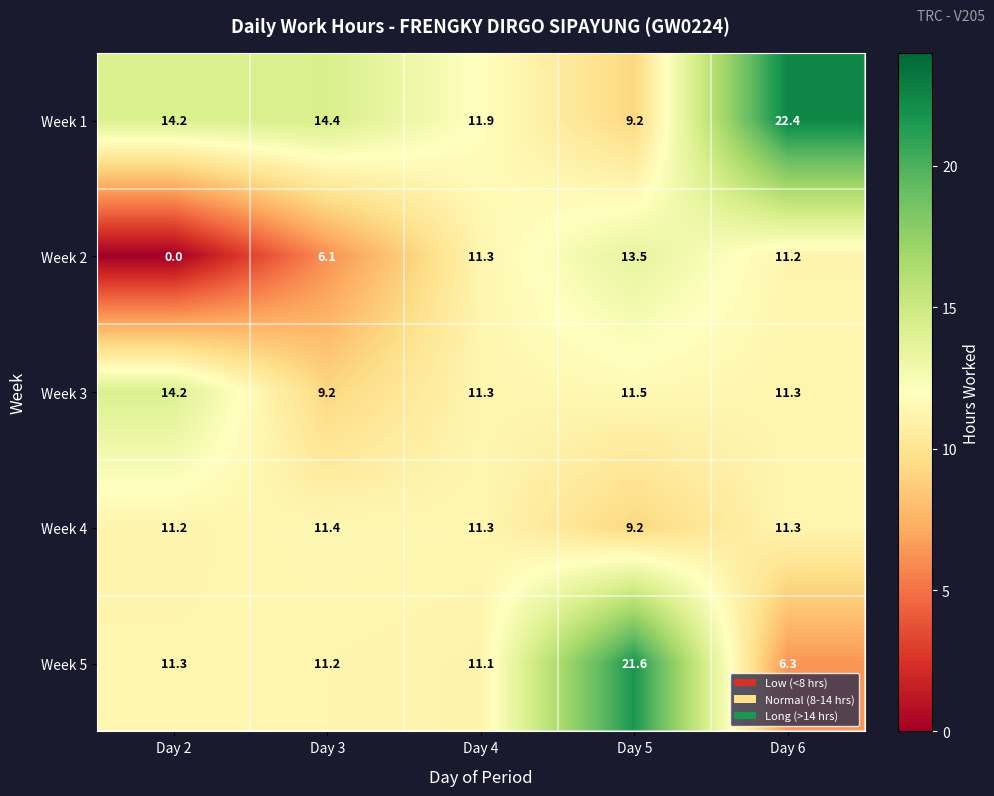

True or false: Week 3 has a value of 9.2 at Day 3.

True